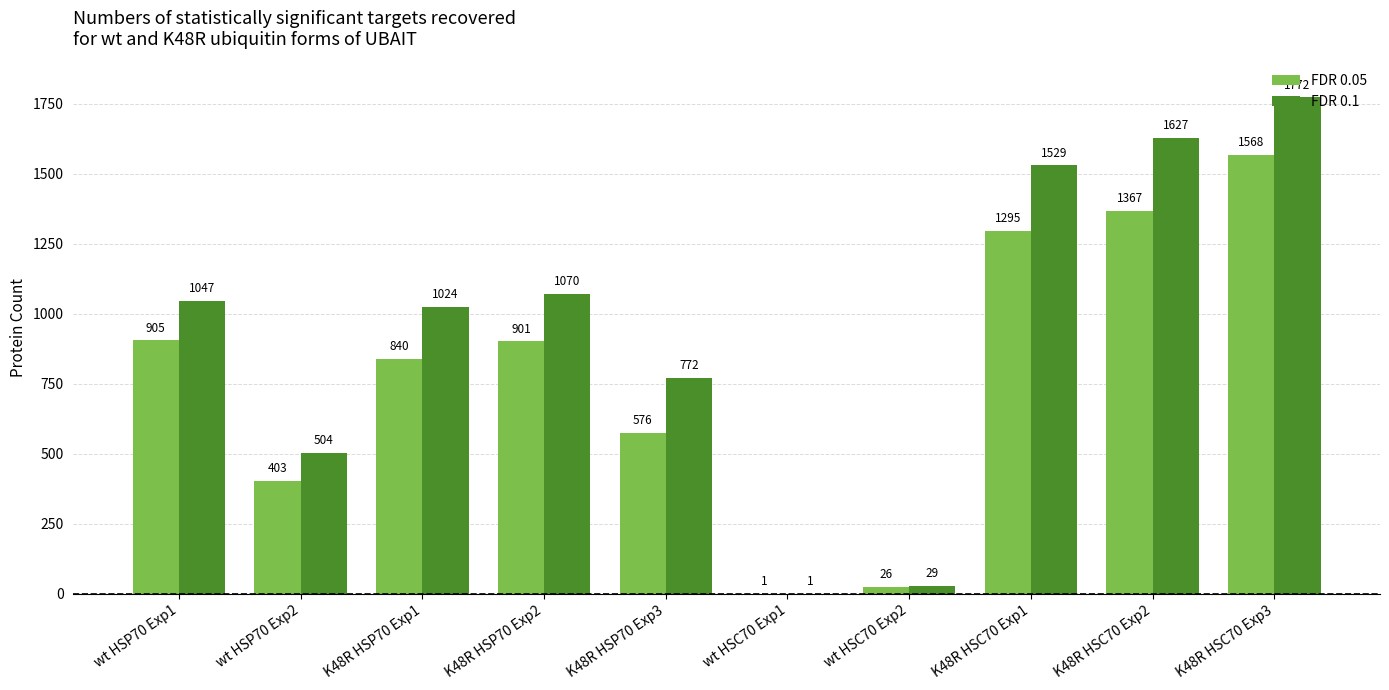

What is the sum of all FDR 0.1 values?

9375